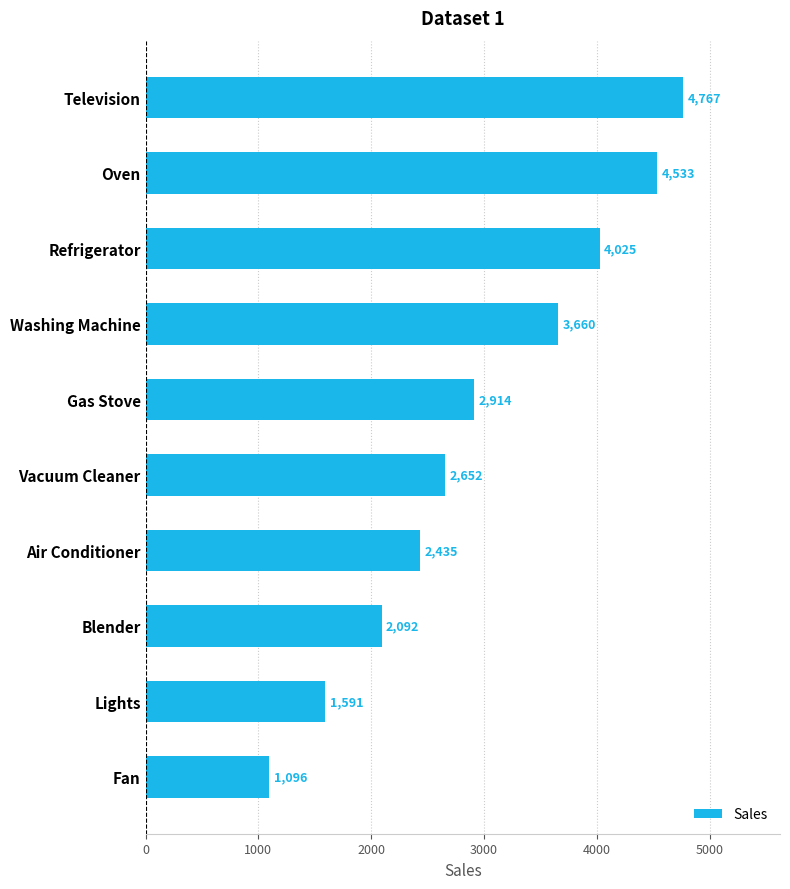

What is the difference between the maximum and minimum values?

3671